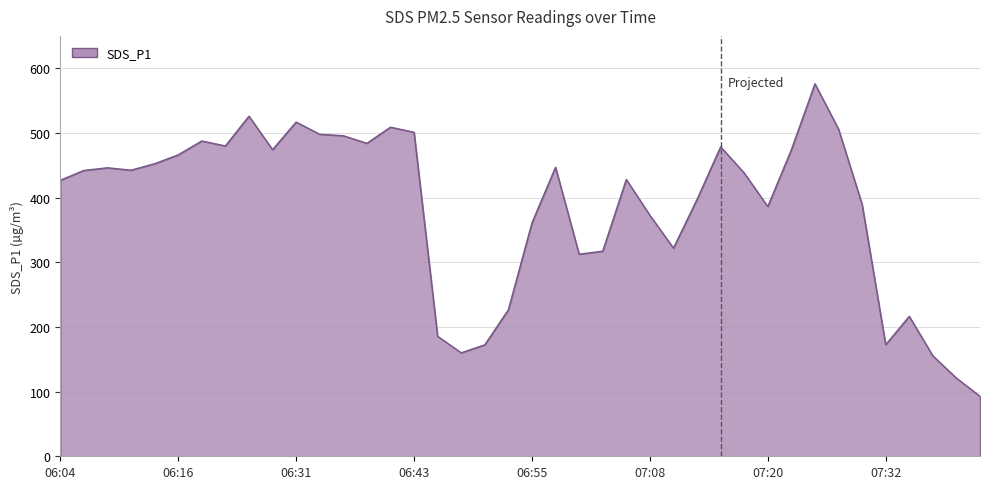

What is the greatest value displayed?

575.9